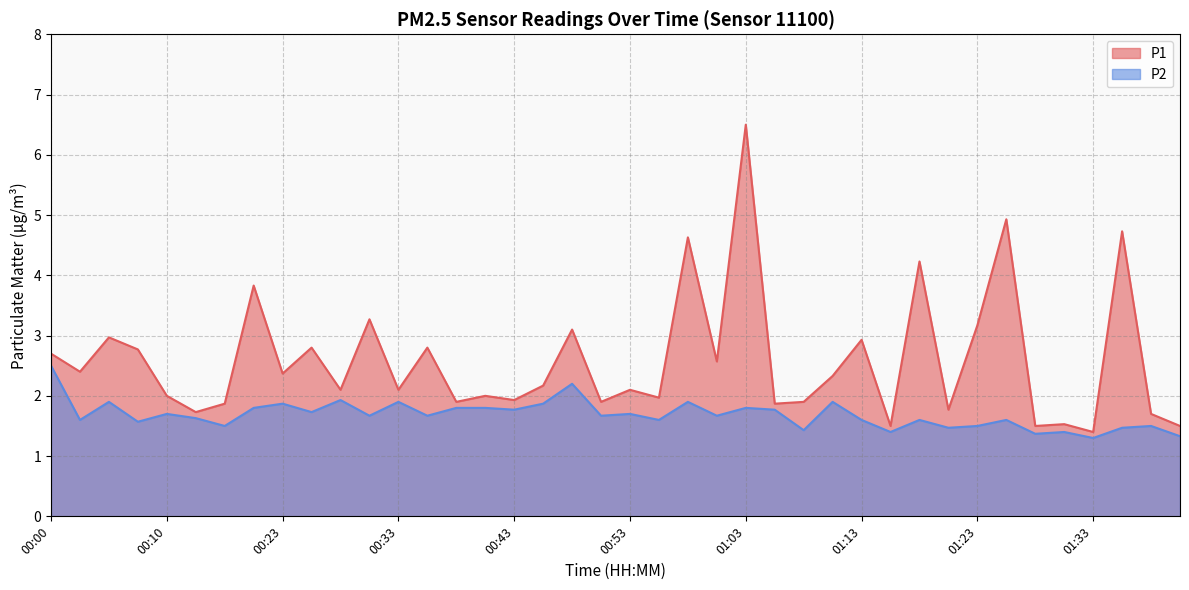

Is it true that P1 equals 0.9 at 00:40?

False